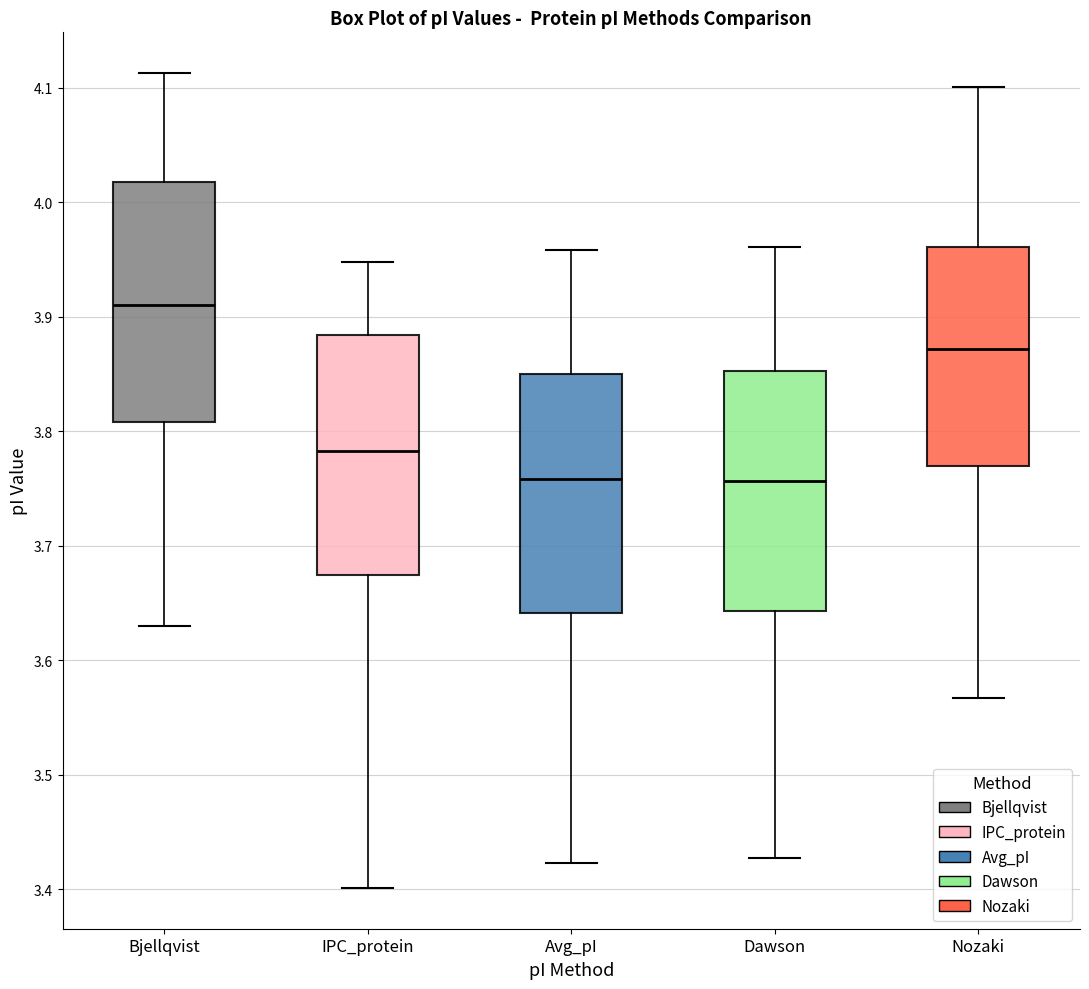

Reading left to right, read every box against the y-axis: the position of its median line, the range the box covers, and the ends of its whiskers. The values are not printed on the chart, so give them approximately, as read against the axis.

Bjellqvist: median 3.91, box 3.81 to 4.02, whiskers 3.63 to 4.11
IPC_protein: median 3.78, box 3.67 to 3.88, whiskers 3.40 to 3.95
Avg_pI: median 3.76, box 3.64 to 3.85, whiskers 3.42 to 3.96
Dawson: median 3.76, box 3.64 to 3.85, whiskers 3.43 to 3.96
Nozaki: median 3.87, box 3.77 to 3.96, whiskers 3.57 to 4.10